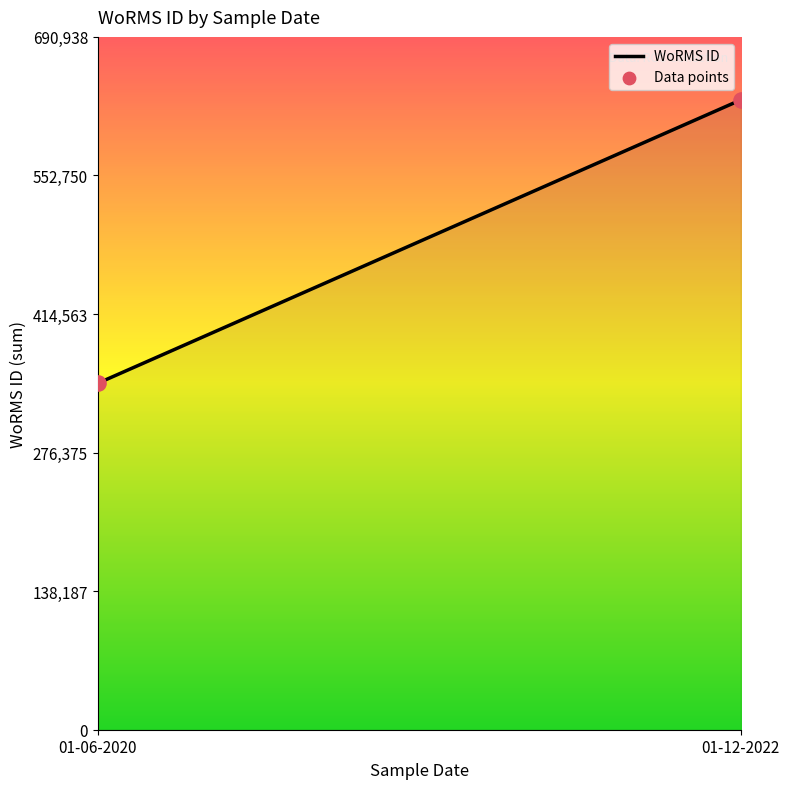

What is the range of Y values (max minus min)?

282623